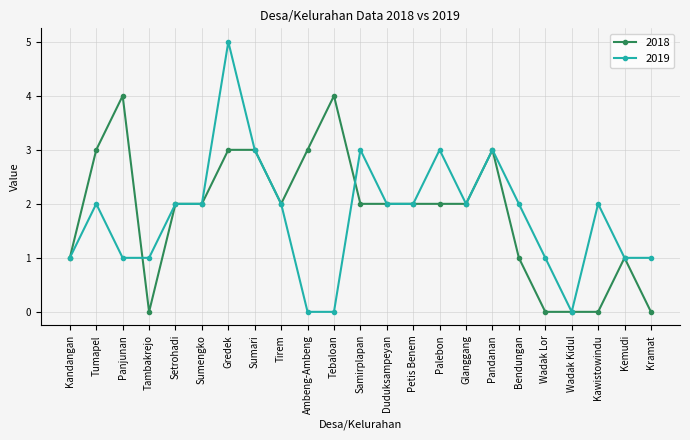

What is the difference between the maximum and minimum values in the 2018 series?

4